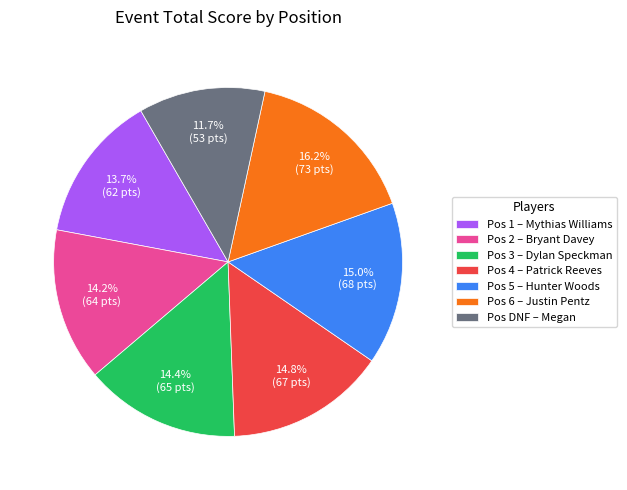

How many slices are in this pie chart?

7